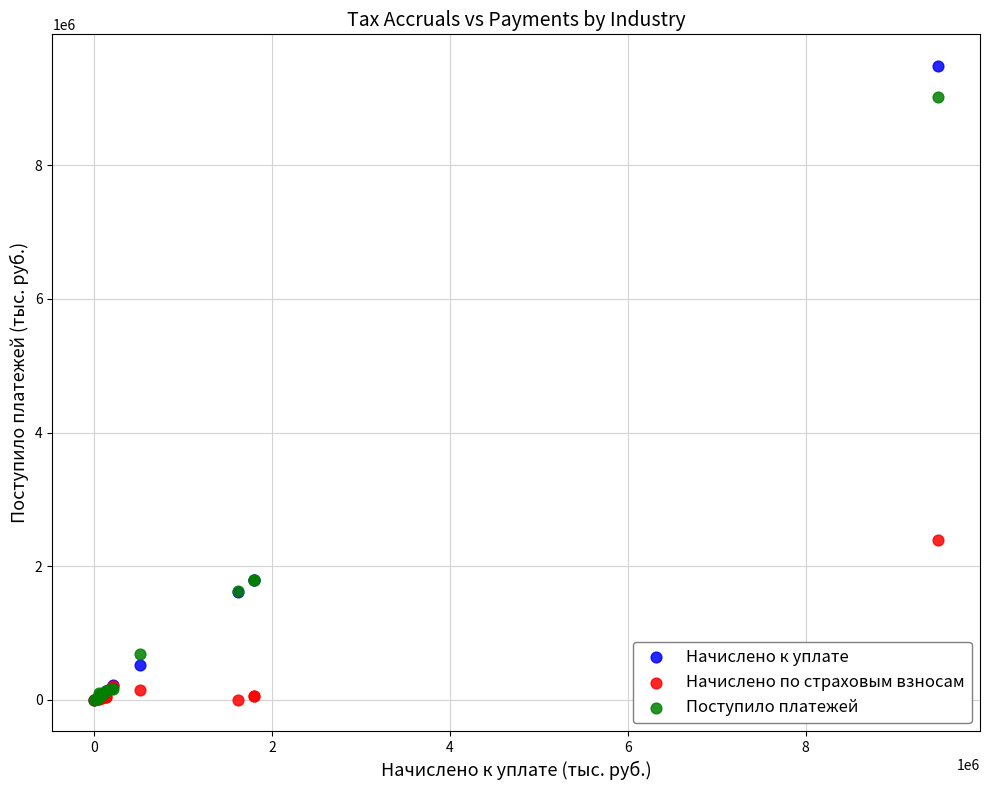

What are all the series names shown in the legend?

Начислено к уплате, Начислено по страховым взносам, Поступило платежей